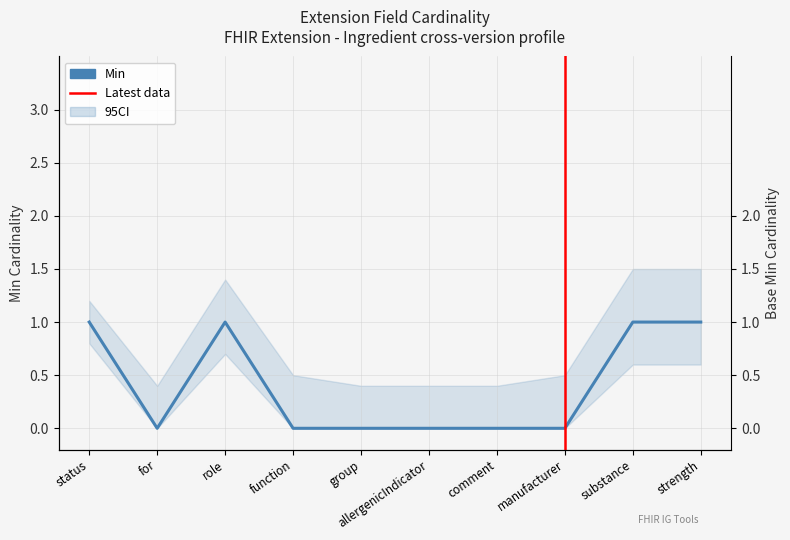

Which has a higher value, status or group?

status